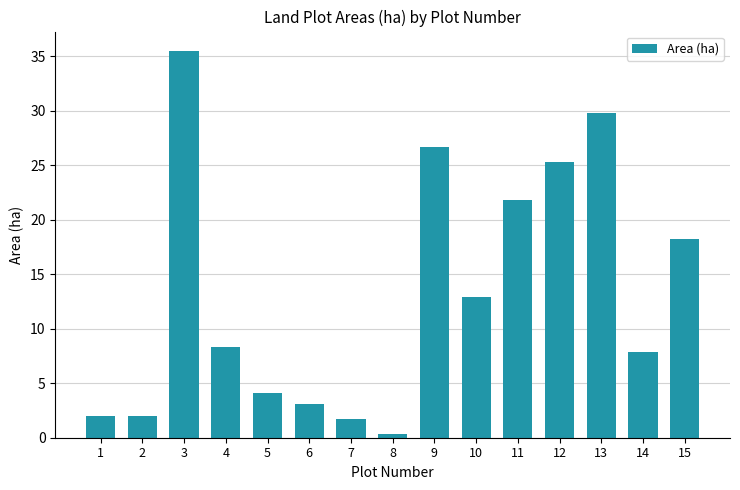

Which category has the highest value across all series?

3